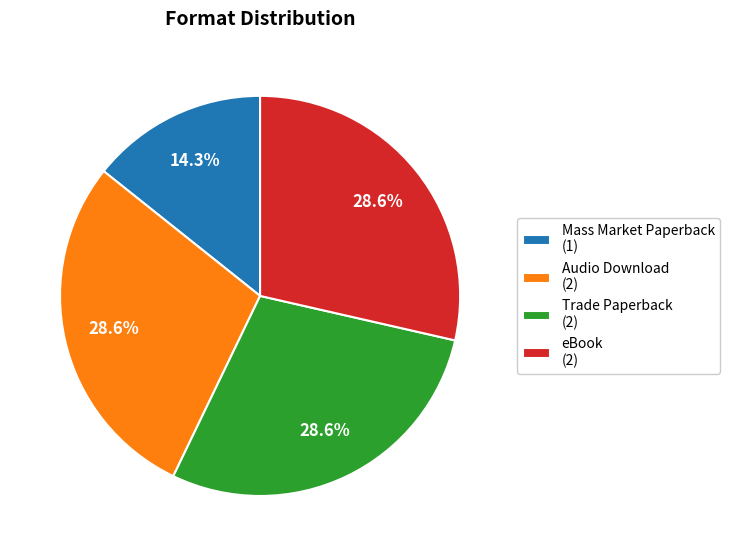

Approximately how many times larger is the value at eBook (2) compared to Audio Download (2)?

1.0